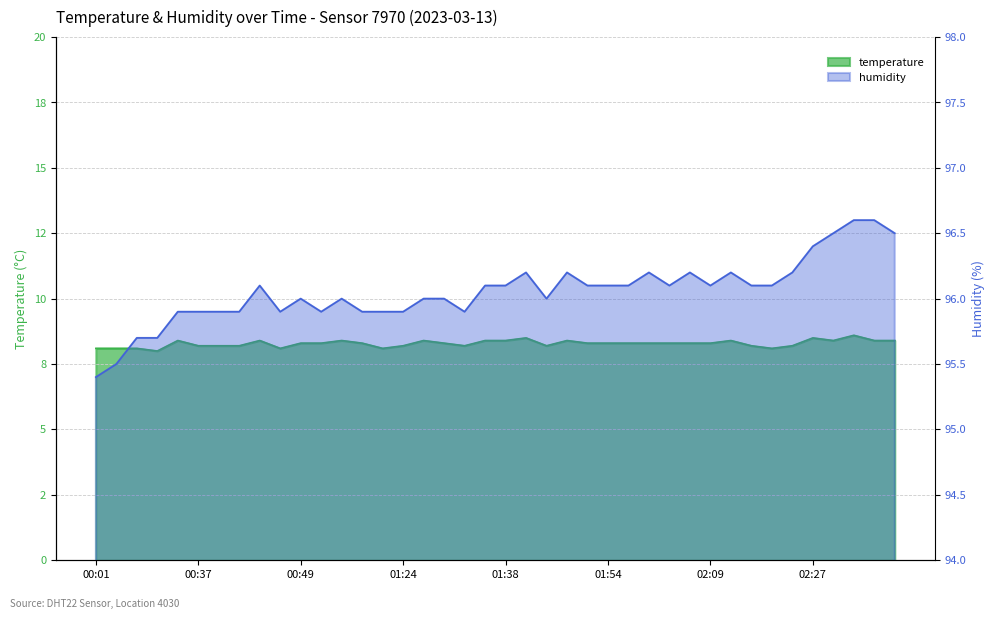

How many data points in temperature are above 8?

39